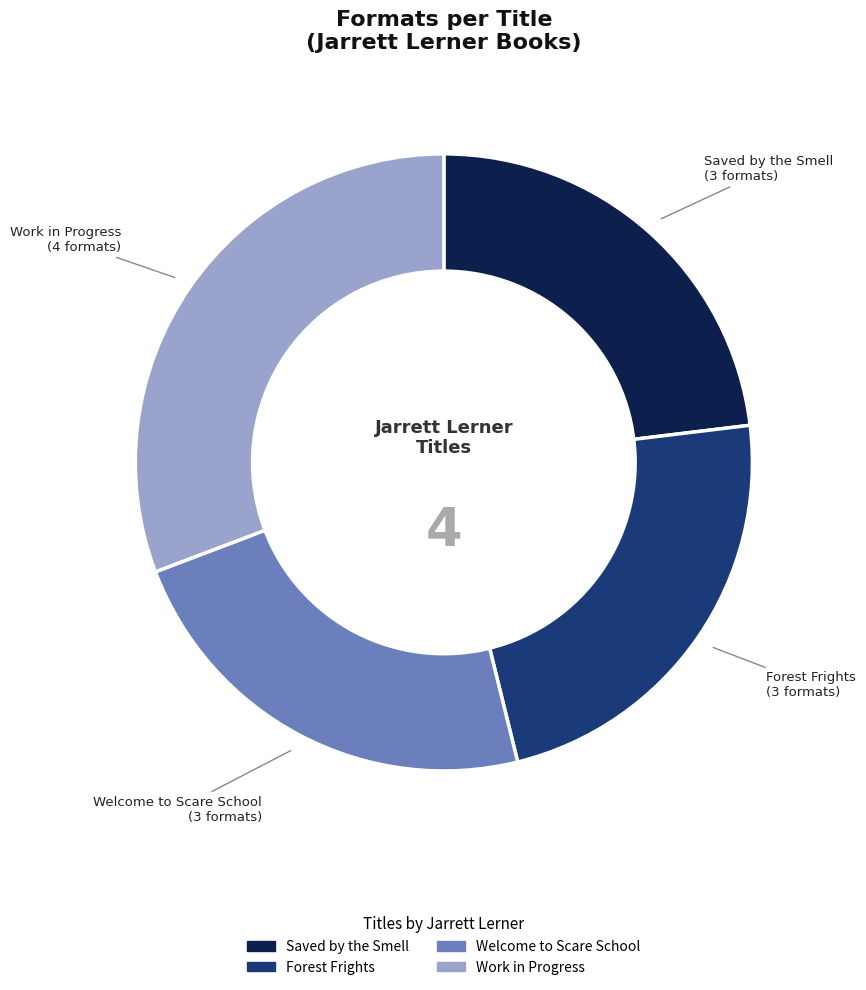

Combined, do Work in Progress and Forest Frights account for over 50%?

Yes